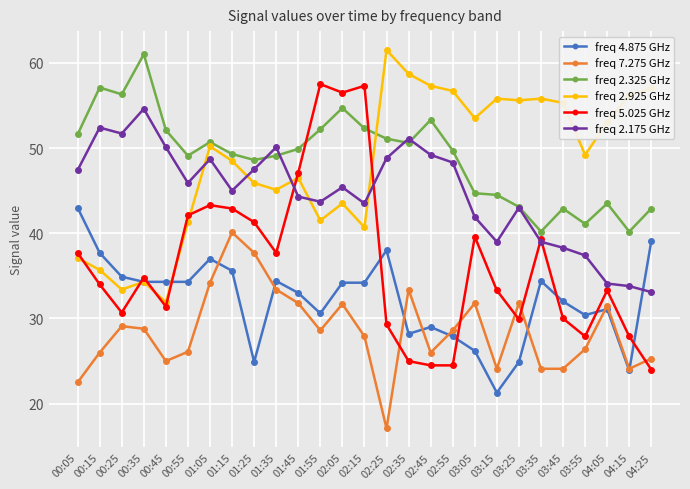

True or false: freq 2.925 GHz and freq 2.175 GHz cross at least once.

True